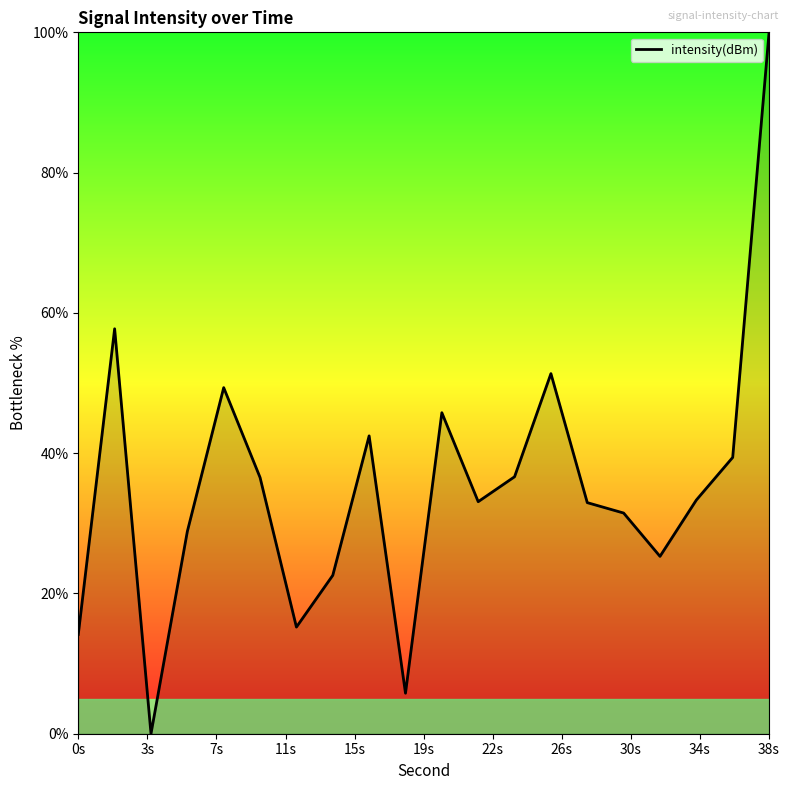

What is the difference between the maximum and minimum values?

100.0